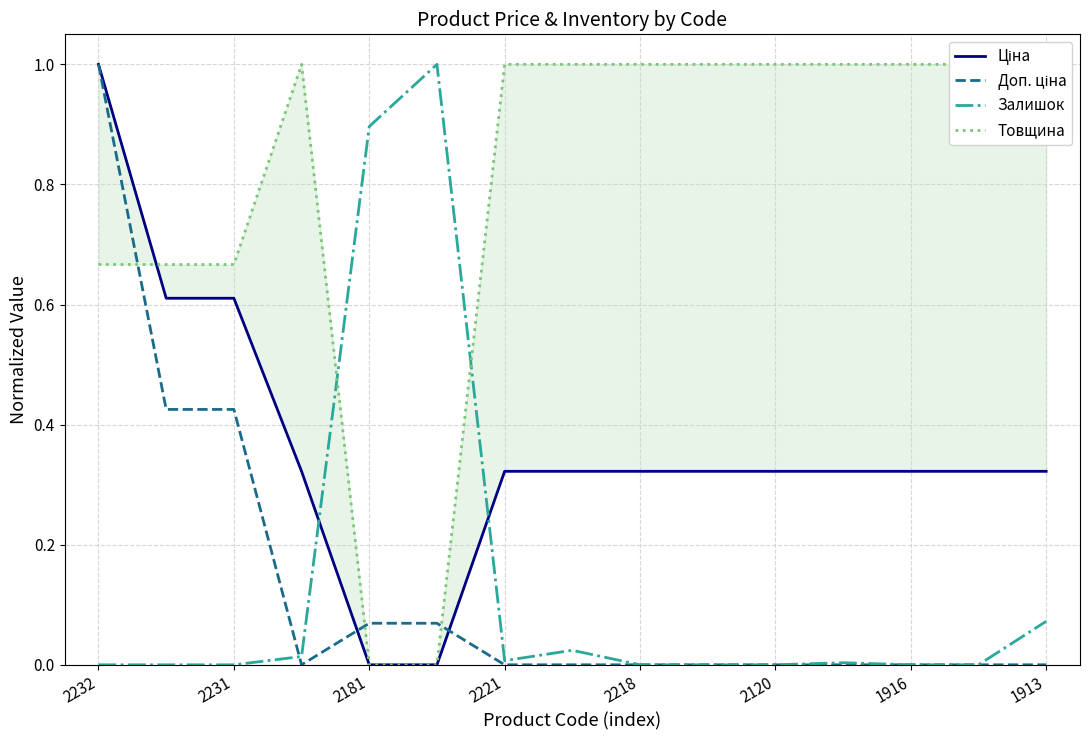

What is the spread (max minus min) of values at 2232?

1.0